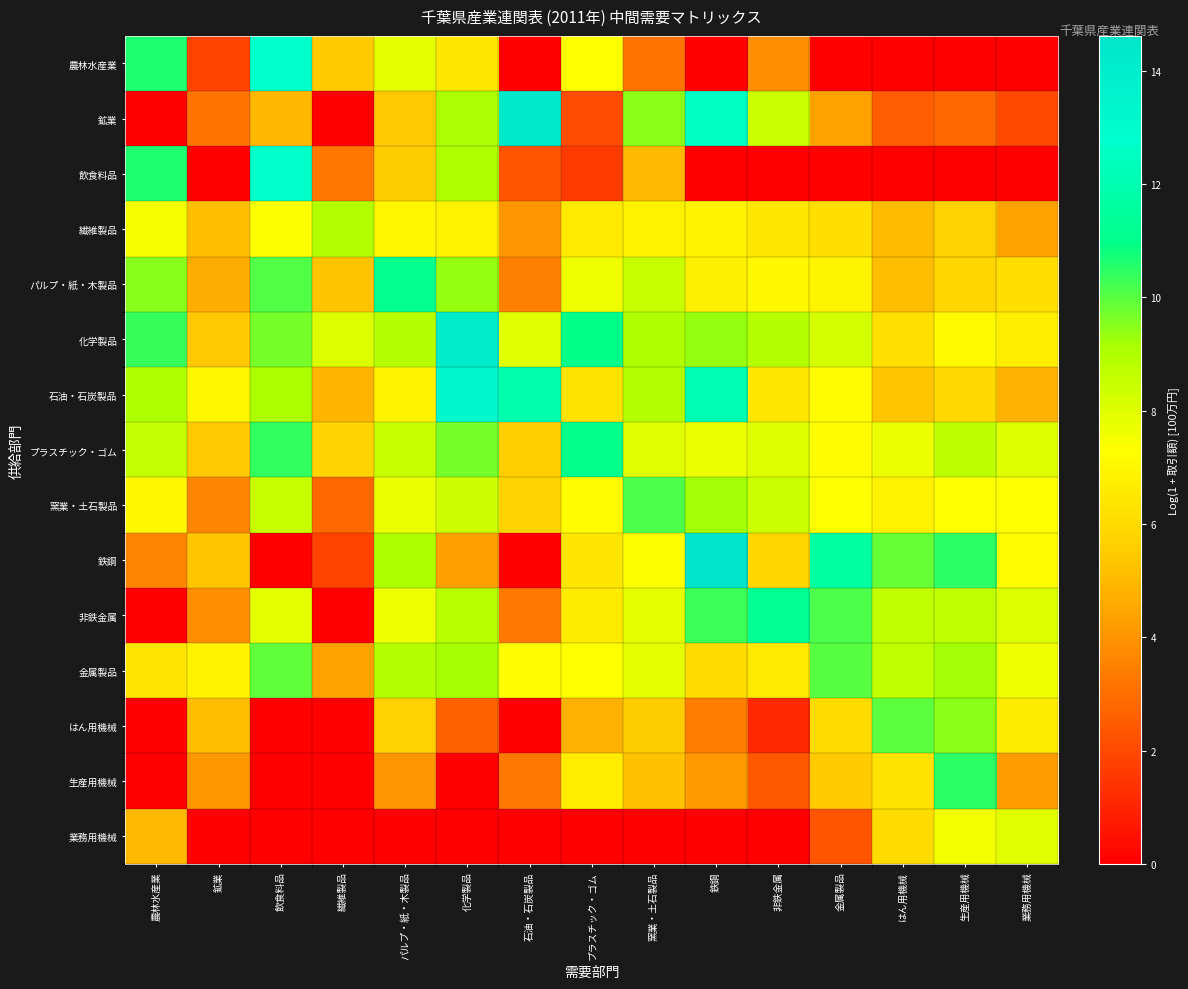

At which category is the sum across all series the highest?

化学製品